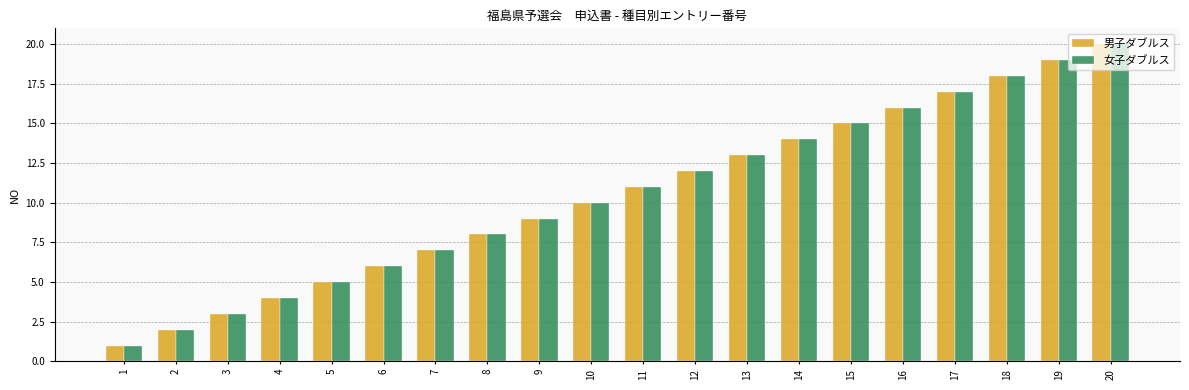

What is the difference between the 男子ダブルス values at 6 and 11?

5